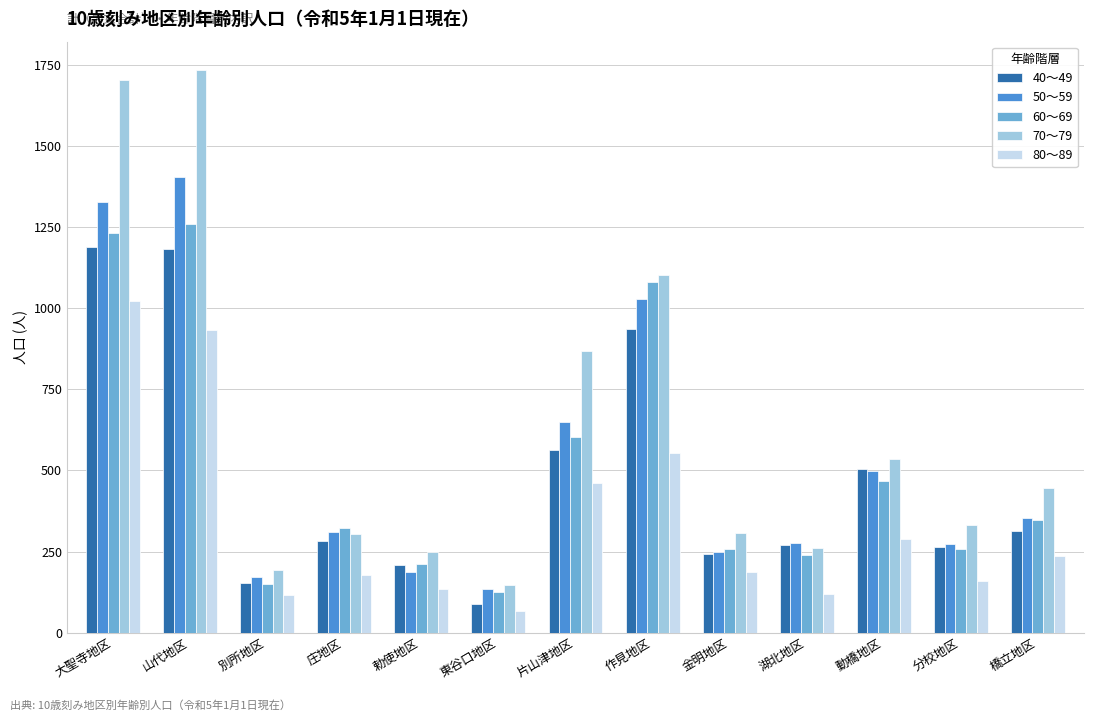

How many distinct data groups are displayed?

5